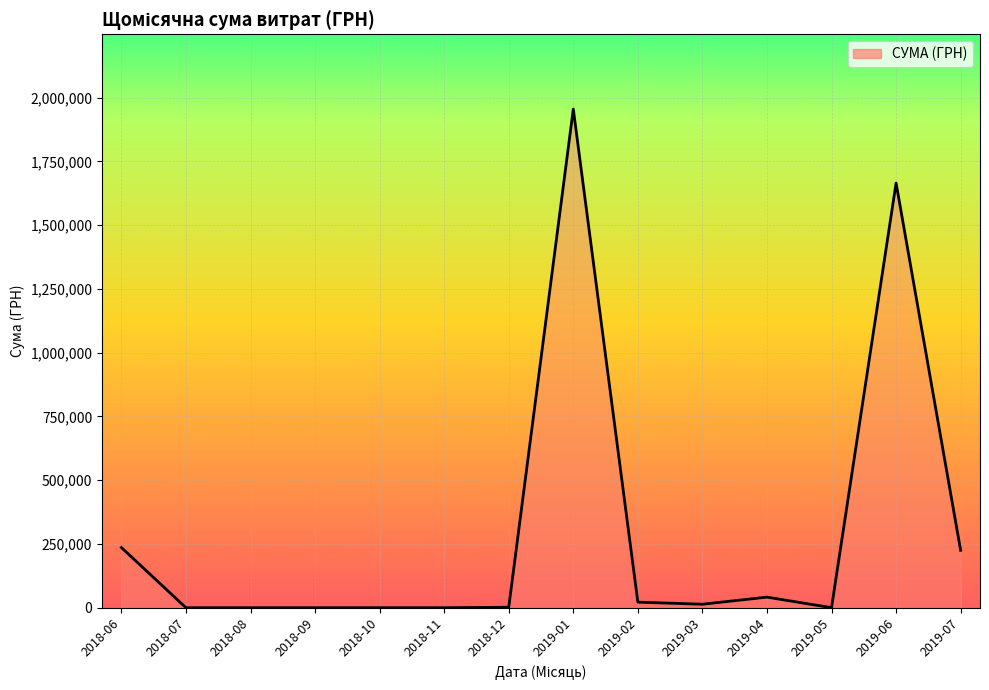

Is it true that the value at 2018-11 is 0.0?

True